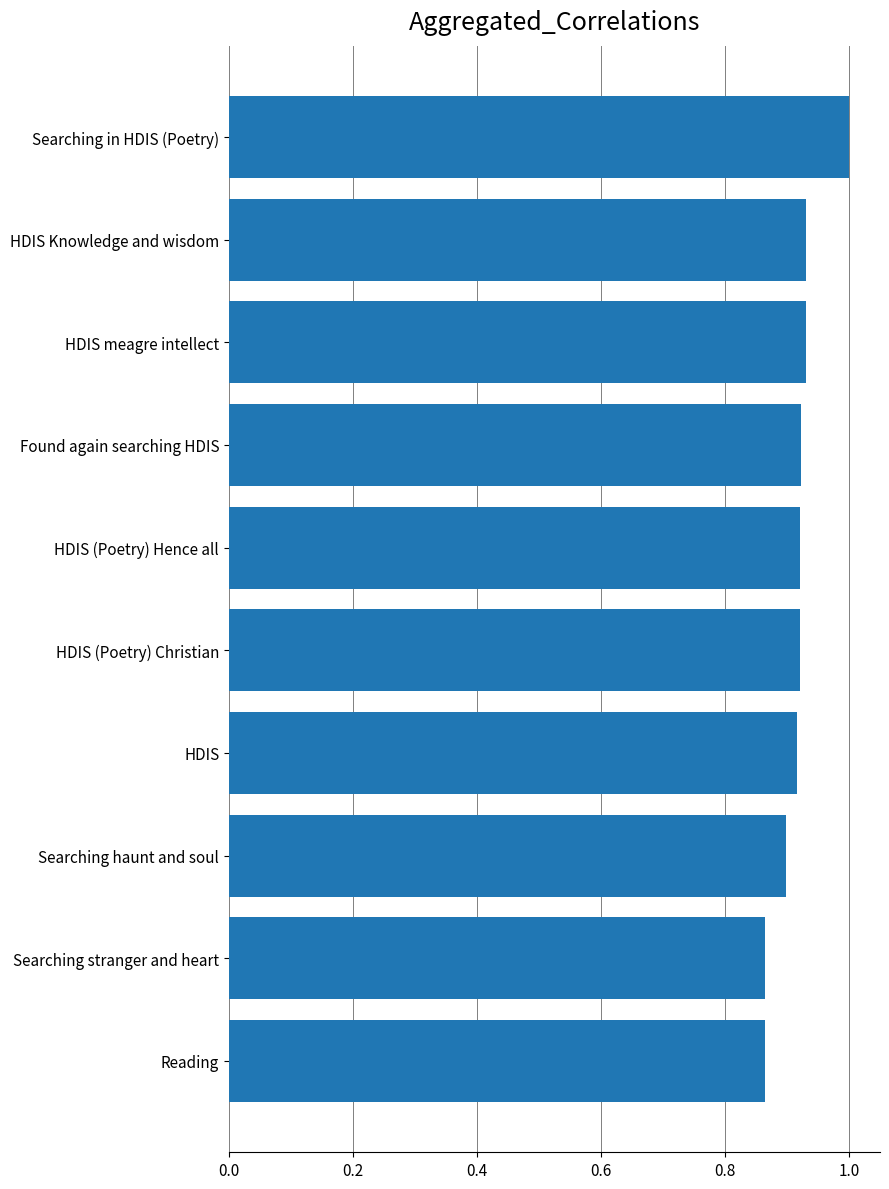

Which category has the highest value across all series?

Searching in HDIS (Poetry)